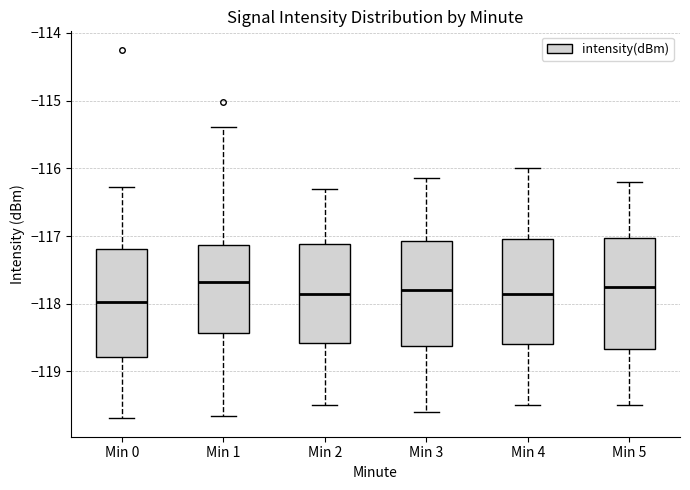

Reading left to right, transcribe this box plot: for each box, give where its median line is, the range the box spans, and where its two whiskers end, as read against the y-axis. The values are not printed on the chart, so give them approximately, as read against the axis.

Min 0: median -118.0, box -118.8 to -117.2, whiskers -119.7 to -116.3
Min 1: median -117.7, box -118.4 to -117.1, whiskers -119.7 to -115.4
Min 2: median -117.8, box -118.6 to -117.1, whiskers -119.5 to -116.3
Min 3: median -117.8, box -118.6 to -117.1, whiskers -119.6 to -116.1
Min 4: median -117.8, box -118.6 to -117.0, whiskers -119.5 to -116.0
Min 5: median -117.7, box -118.7 to -117.0, whiskers -119.5 to -116.2